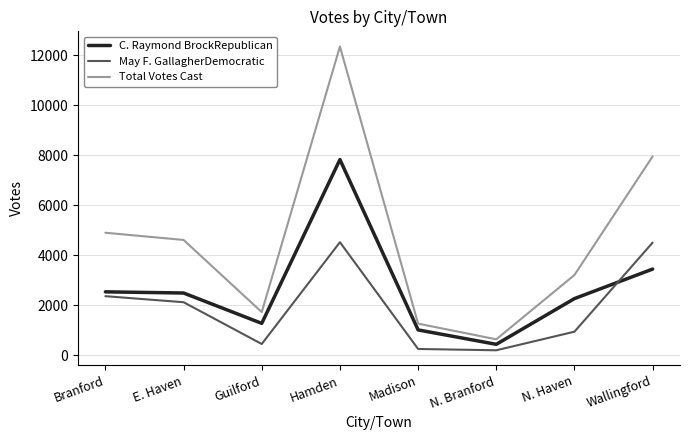

Where does the Total Votes Cast series first go above 4612?

Branford